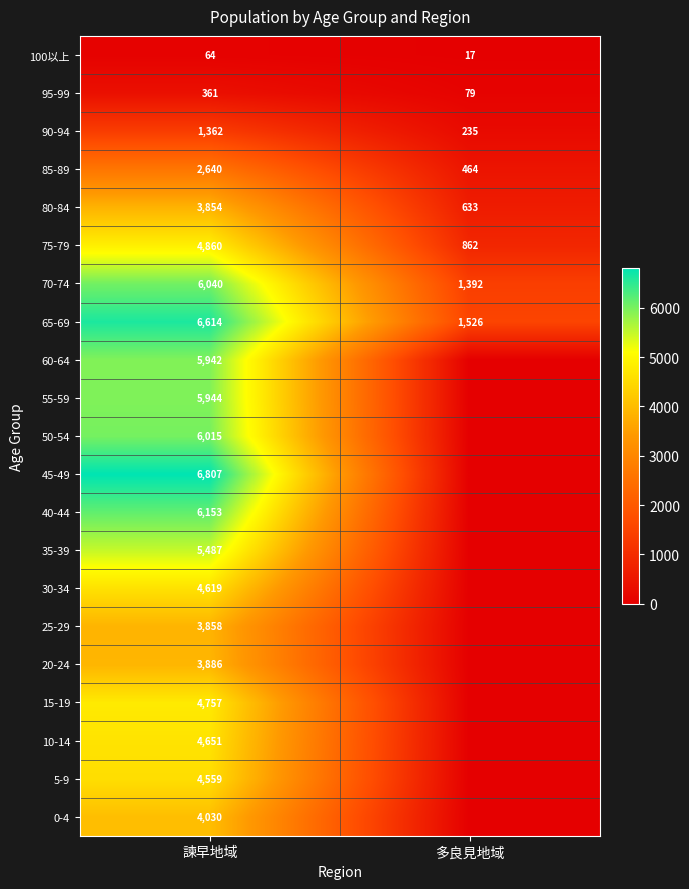

At how many categories does at least one series exceed 3547?

1